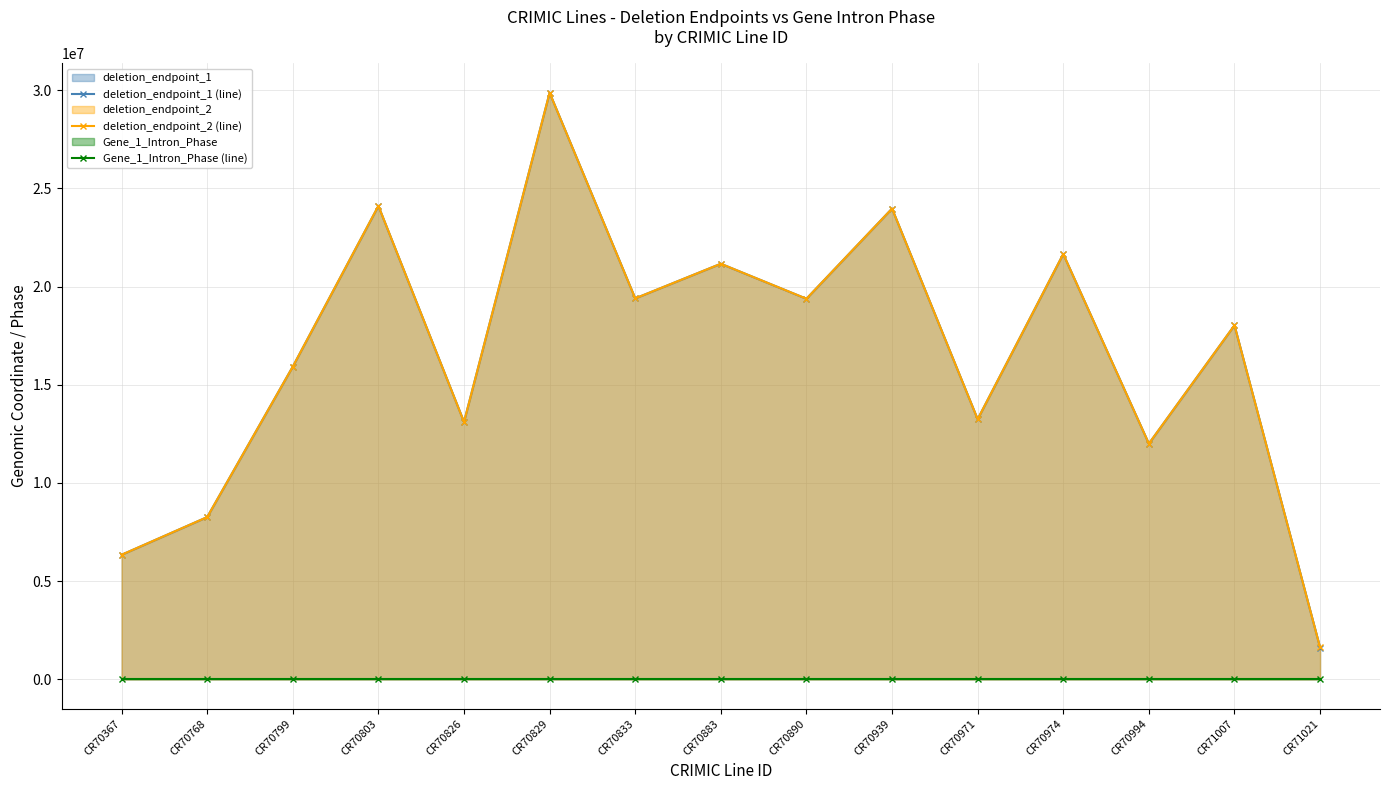

Which series changed the most between CR70799 and CR70974?

deletion_endpoint_2 (line)